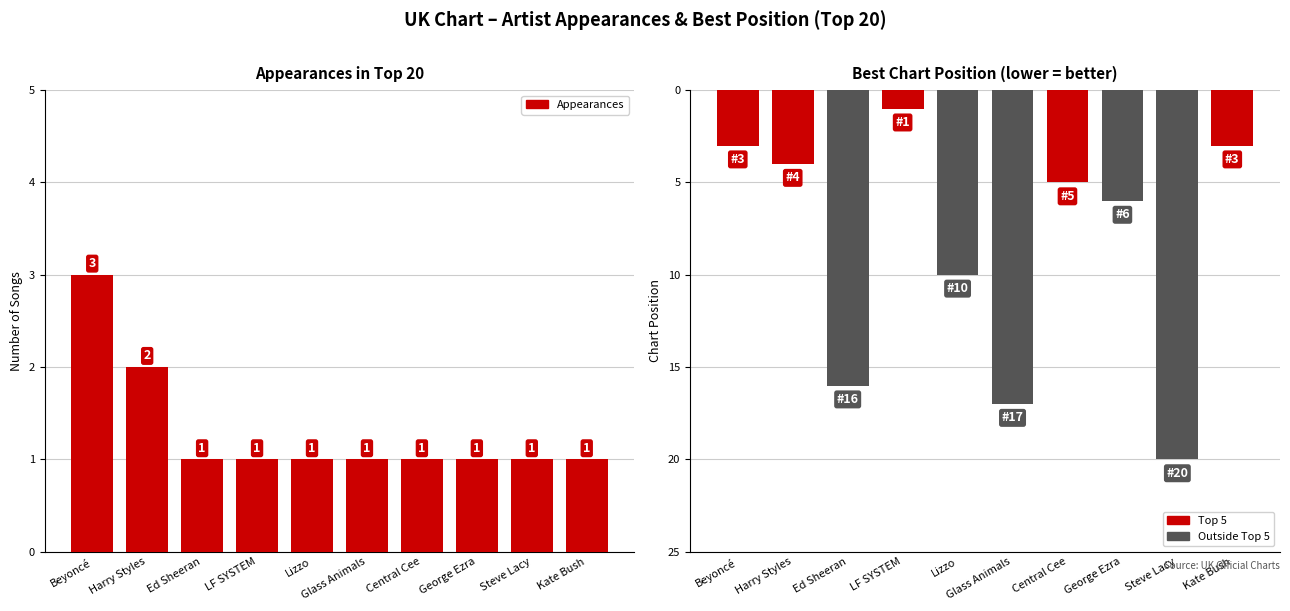

The value of Best Position at Harry Styles is 4. True or false?

True